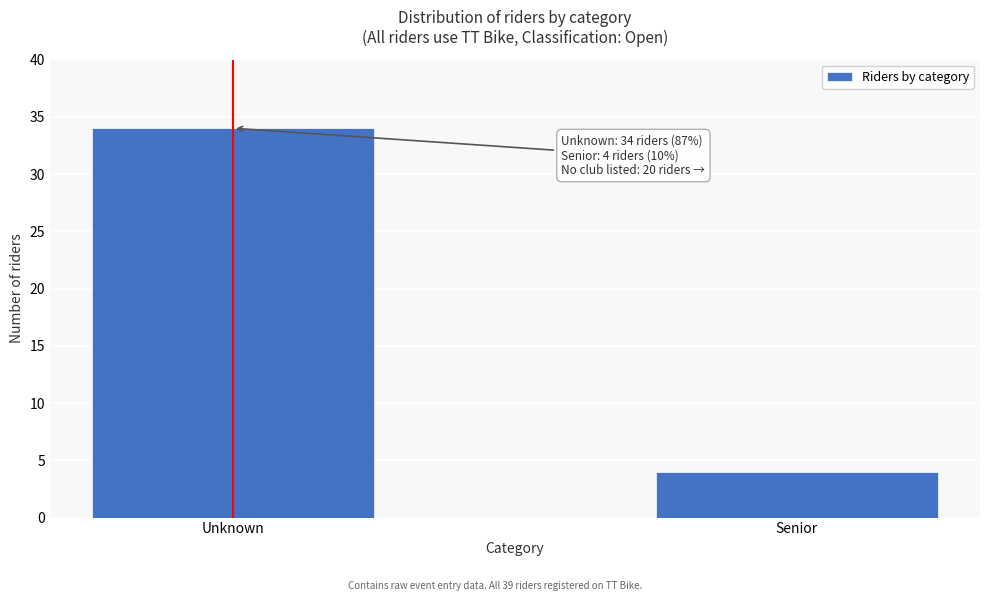

Reading left to right, transcribe all the data shown in this chart.

Unknown=34	Senior=4